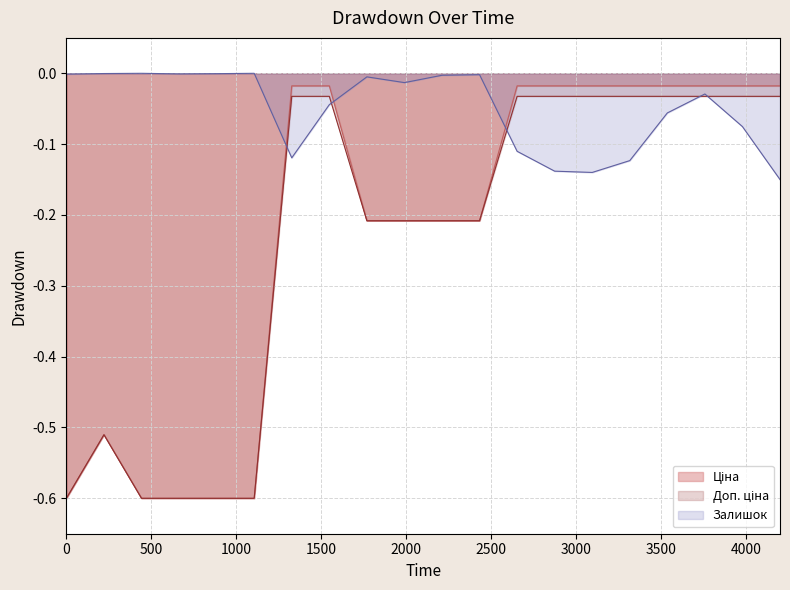

What is the smallest value displayed?

-0.6